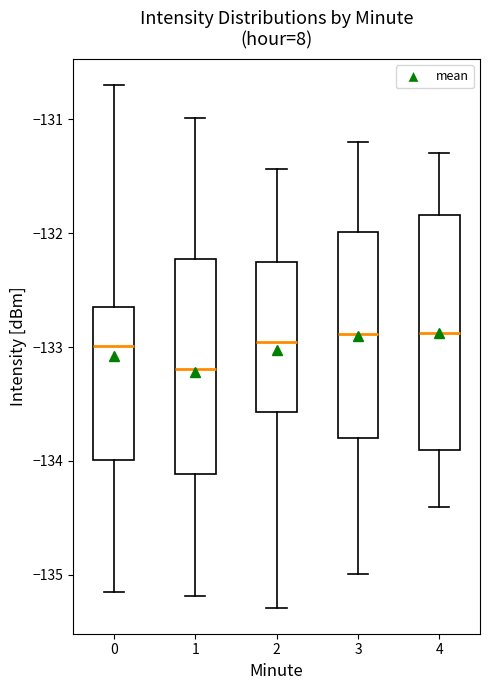

Comparing the boxes themselves (not the whiskers), which one is the tallest?

4